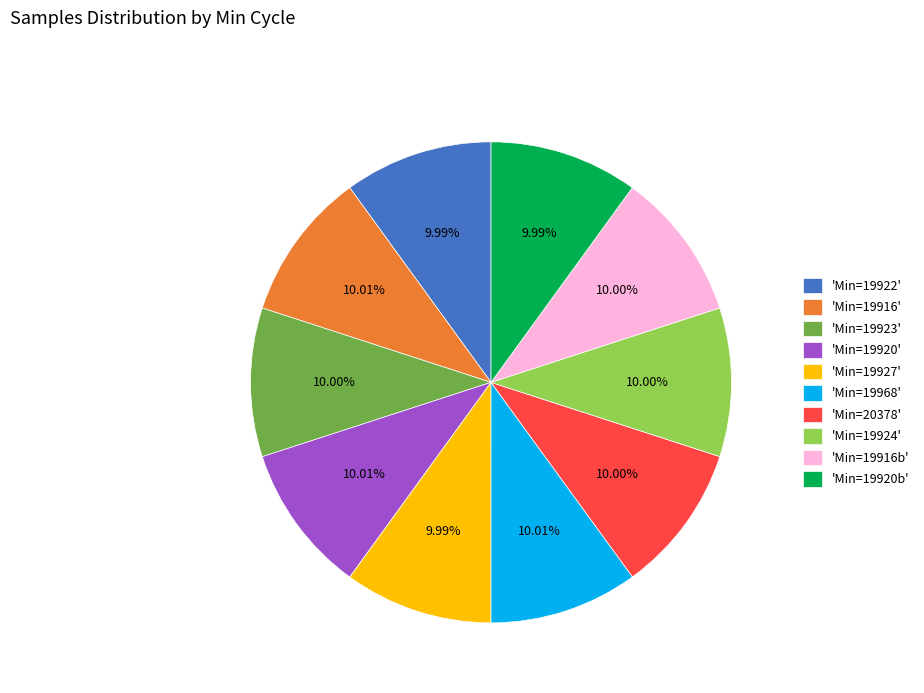

What is the ratio of the value at 'Min=19927' to the value at 'Min=19916'?

1.0